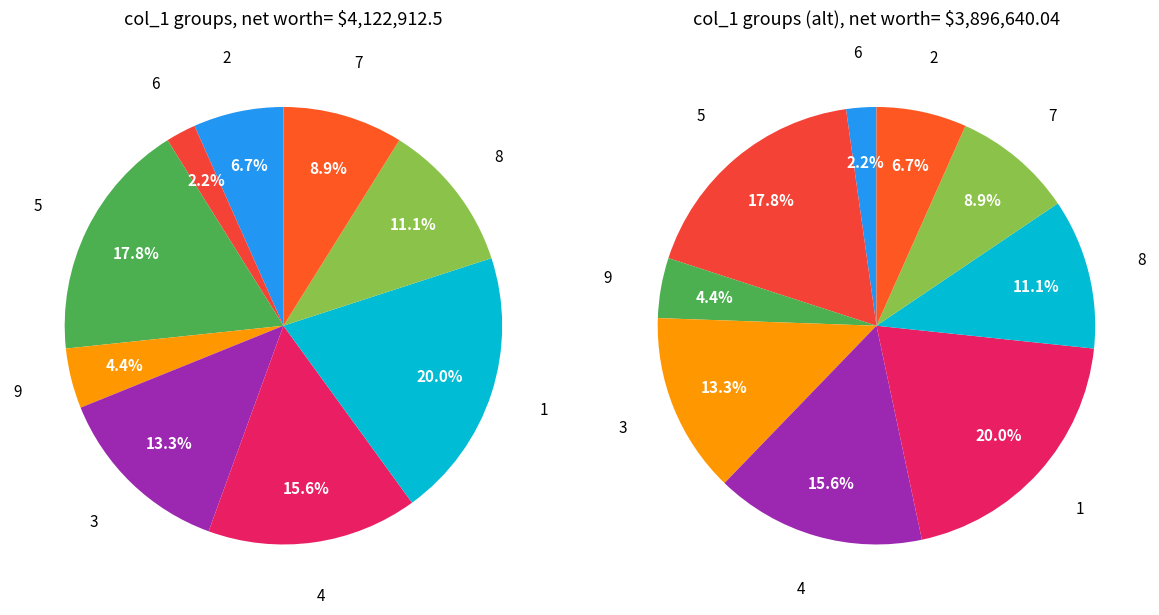

What percentage is the 1 slice, to the nearest percent?

20%